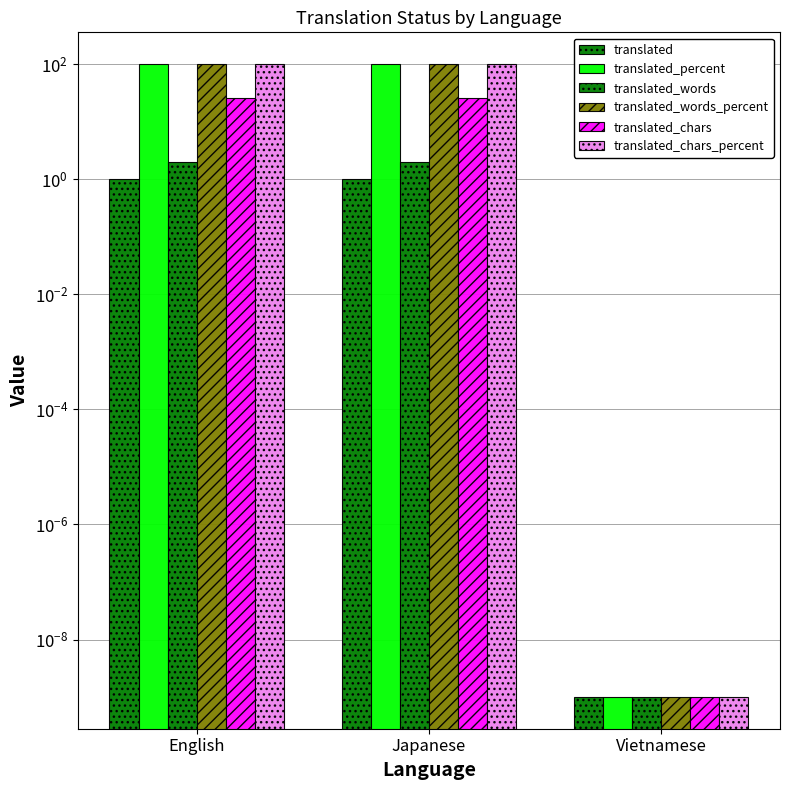

What is the label of the 2nd bar from the right?

Japanese